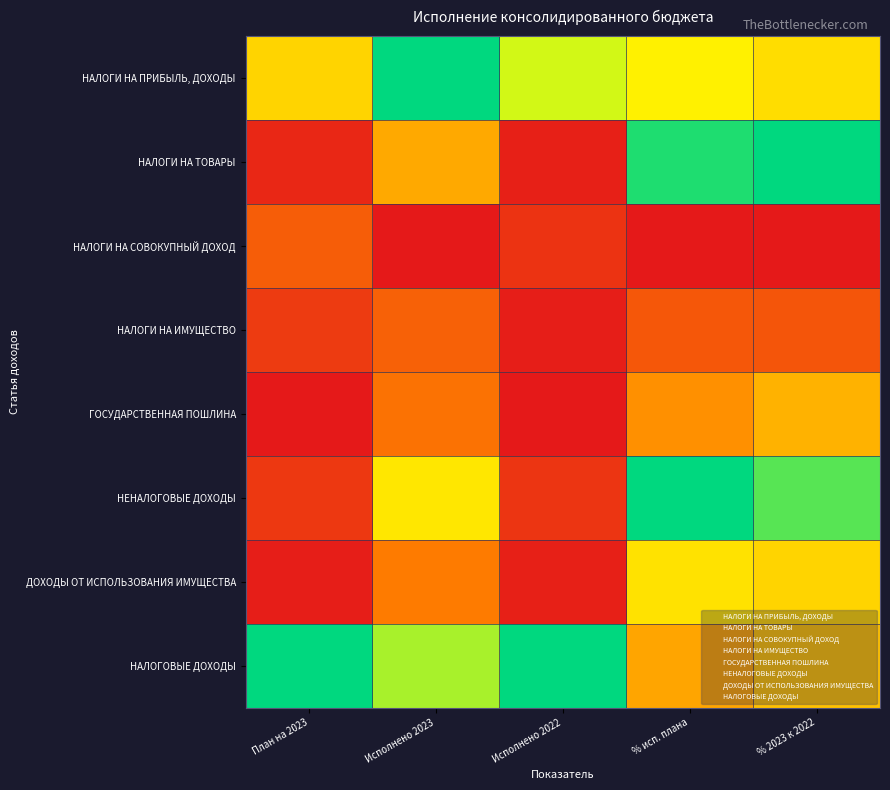

List the series in order of their peak value, highest first.

НАЛОГИ НА ПРИБЫЛЬ, ДОХОДЫ, НАЛОГИ НА ТОВАРЫ, НЕНАЛОГОВЫЕ ДОХОДЫ, НАЛОГОВЫЕ ДОХОДЫ, ДОХОДЫ ОТ ИСПОЛЬЗОВАНИЯ ИМУЩЕСТВА, ГОСУДАРСТВЕННАЯ ПОШЛИНА, НАЛОГИ НА ИМУЩЕСТВО, НАЛОГИ НА СОВОКУПНЫЙ ДОХОД